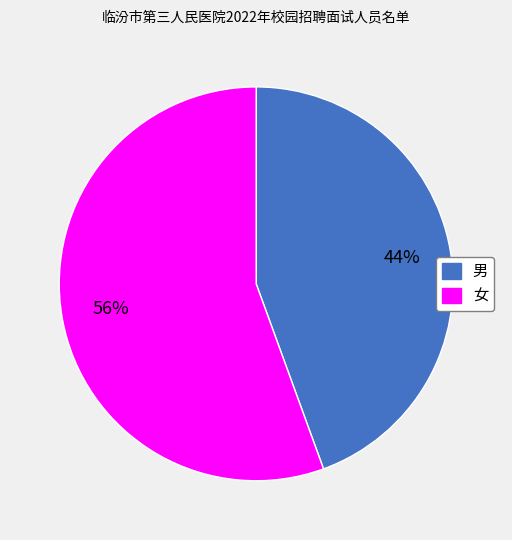

Rank the categories by value from lowest to highest.

男, 女